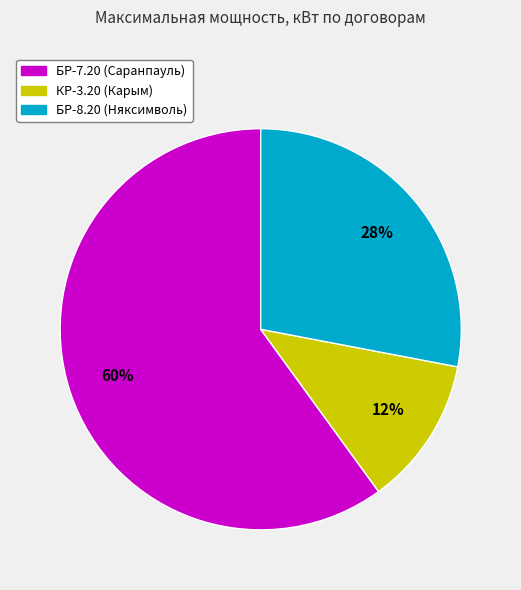

Which slice represents more than half of the pie?

БР-7.20 (Саранпауль)